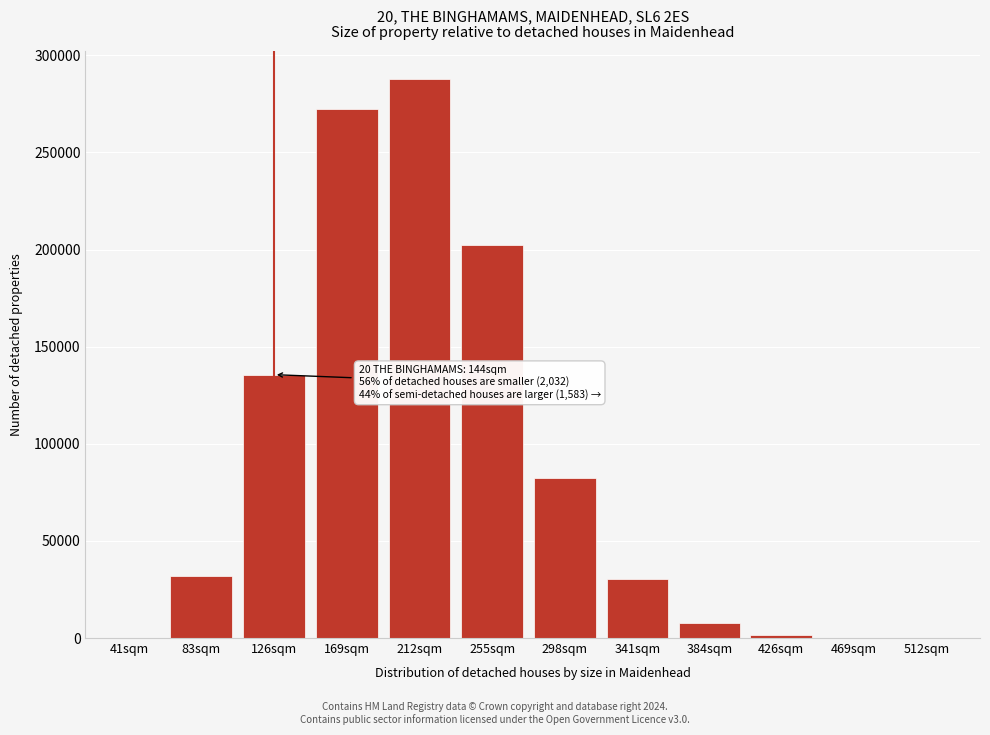

Between 83sqm and 384sqm, which is larger?

83sqm